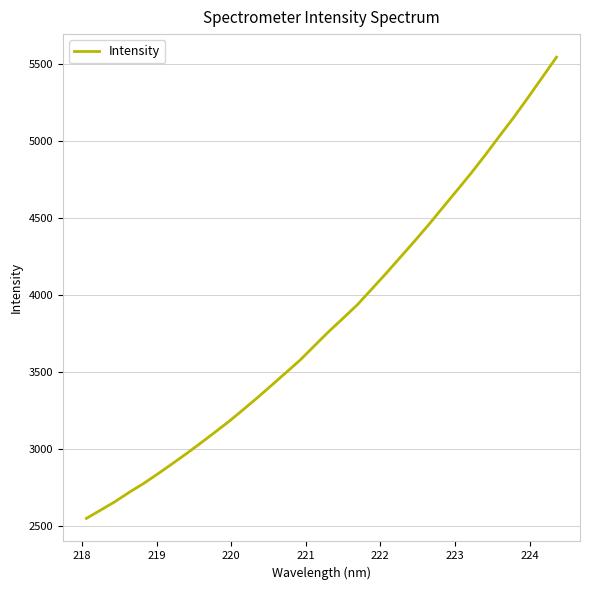

How many values are below 3760?

17